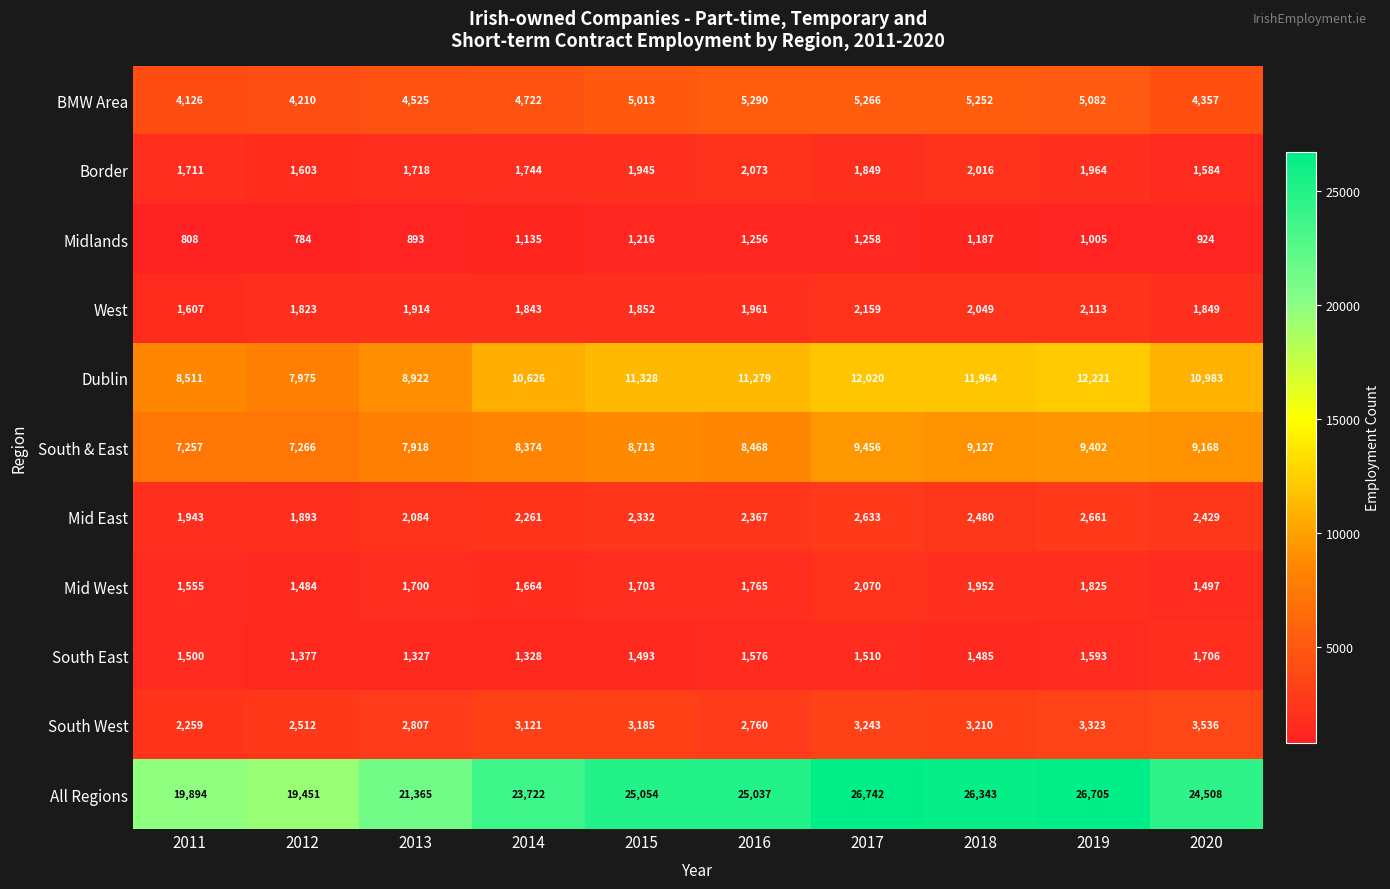

How many categories are shown in the chart?

10